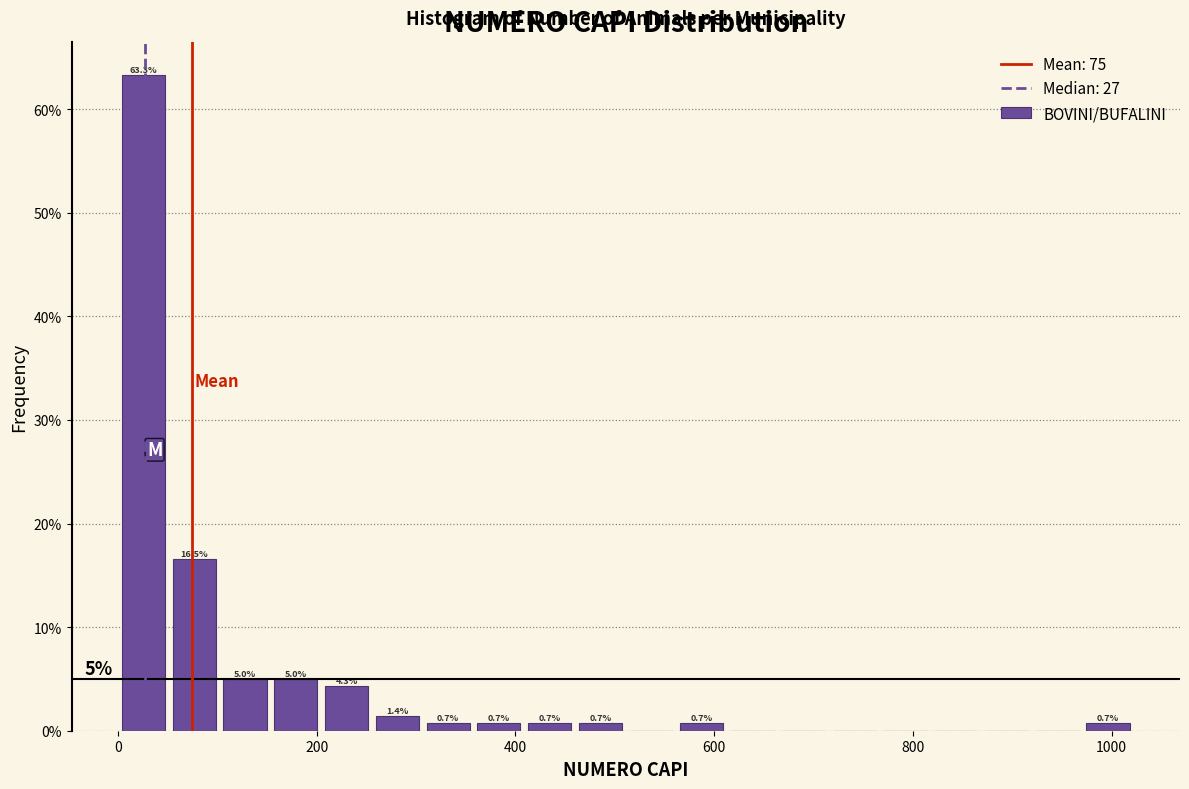

Around what value on the x-axis is the tallest bar? Give the approximate position of its centre, as read against the axis.

20